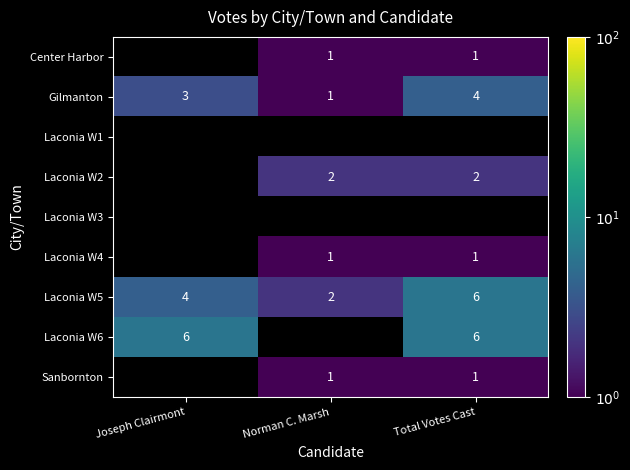

Count the Laconia W5 values in the range 2 to 6.

3